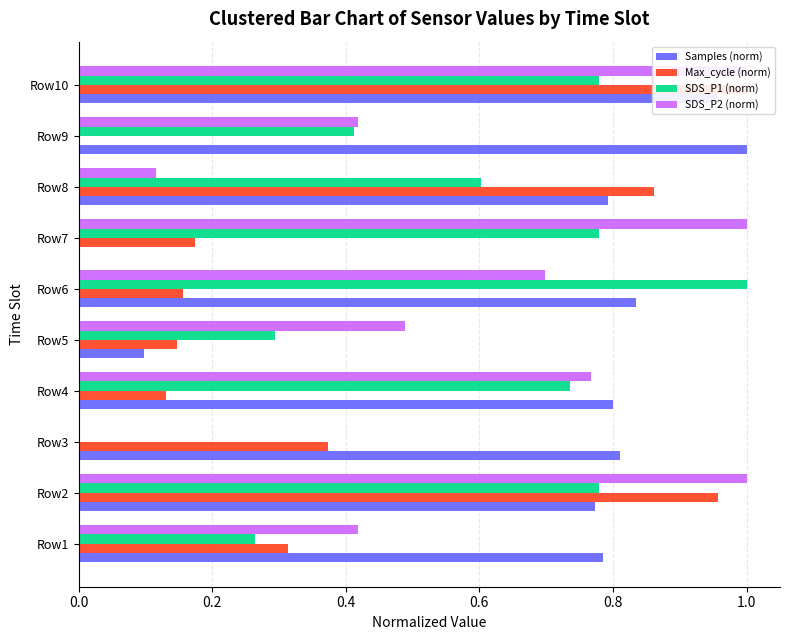

What is the greatest value displayed?

1.0